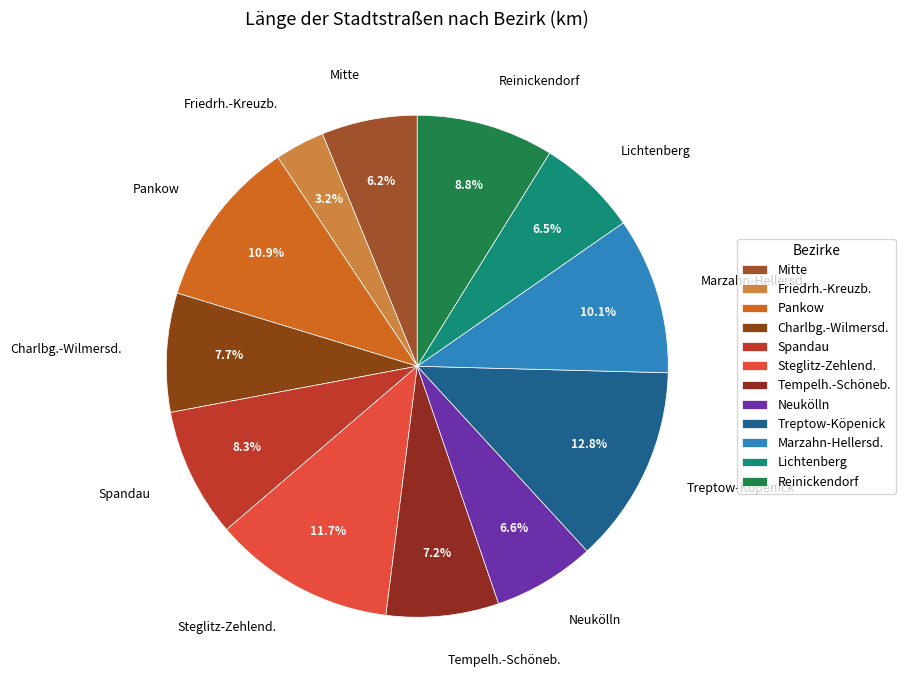

Approximately how many times larger is the value at Reinickendorf compared to Steglitz-Zehlend.?

0.8